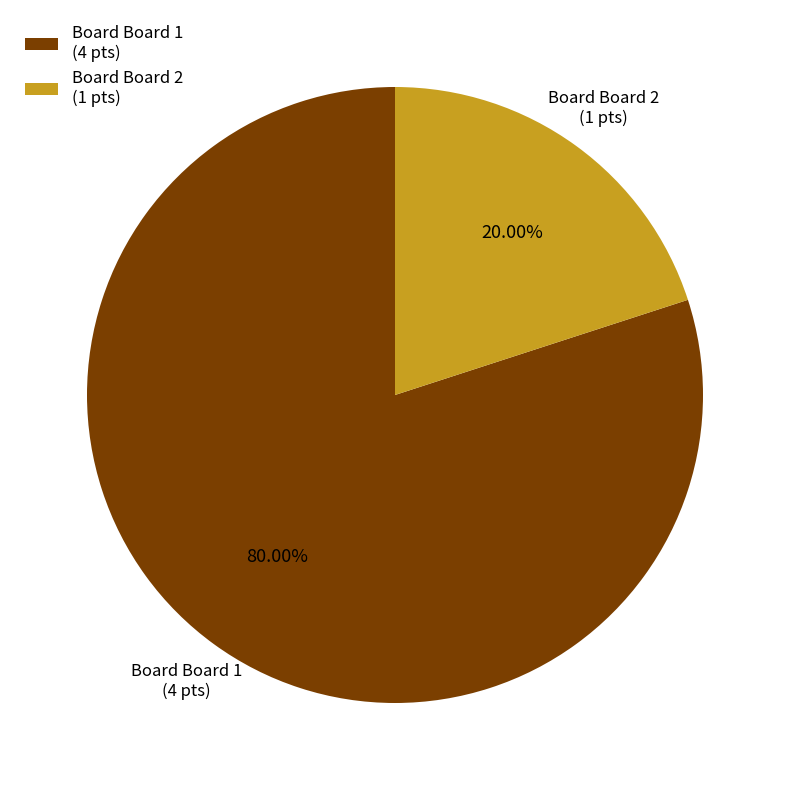

Combined, do Board Board 2 (1 pts) and Board Board 1 (4 pts) account for over 50%?

Yes